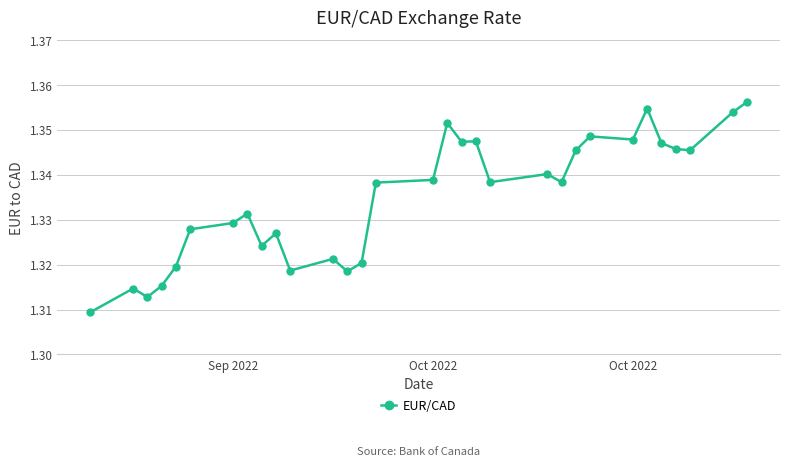

How many values are between 1 and 2?

31